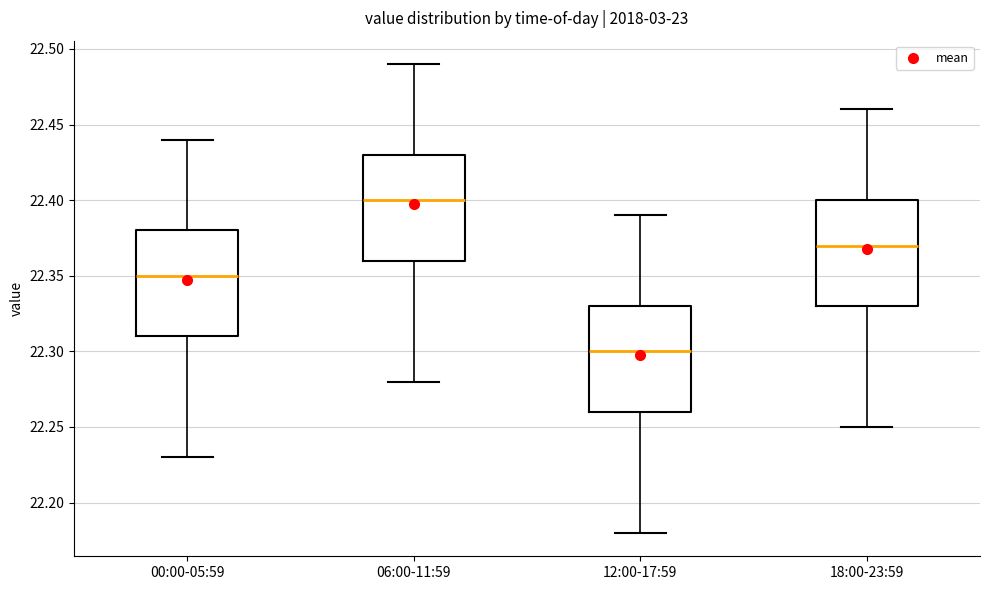

Reading left to right, transcribe this box plot: for each box, give where its median line is, the range the box spans, and where its two whiskers end, as read against the y-axis. The values are not printed on the chart, so give them approximately, as read against the axis.

00:00-05:59: median 22.35, box 22.31 to 22.38, whiskers 22.23 to 22.44
06:00-11:59: median 22.40, box 22.36 to 22.43, whiskers 22.28 to 22.49
12:00-17:59: median 22.30, box 22.26 to 22.33, whiskers 22.18 to 22.39
18:00-23:59: median 22.37, box 22.33 to 22.40, whiskers 22.25 to 22.46